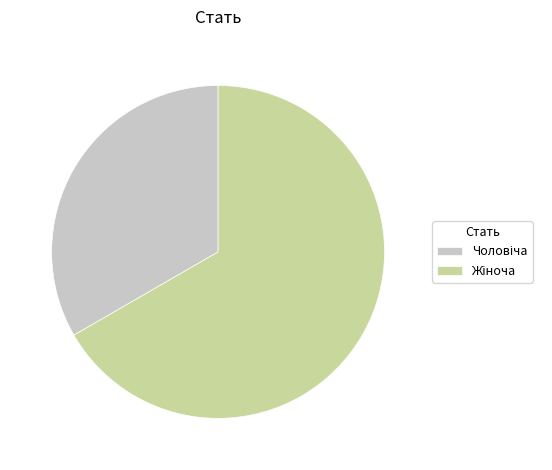

Is there a majority slice in this chart?

Yes